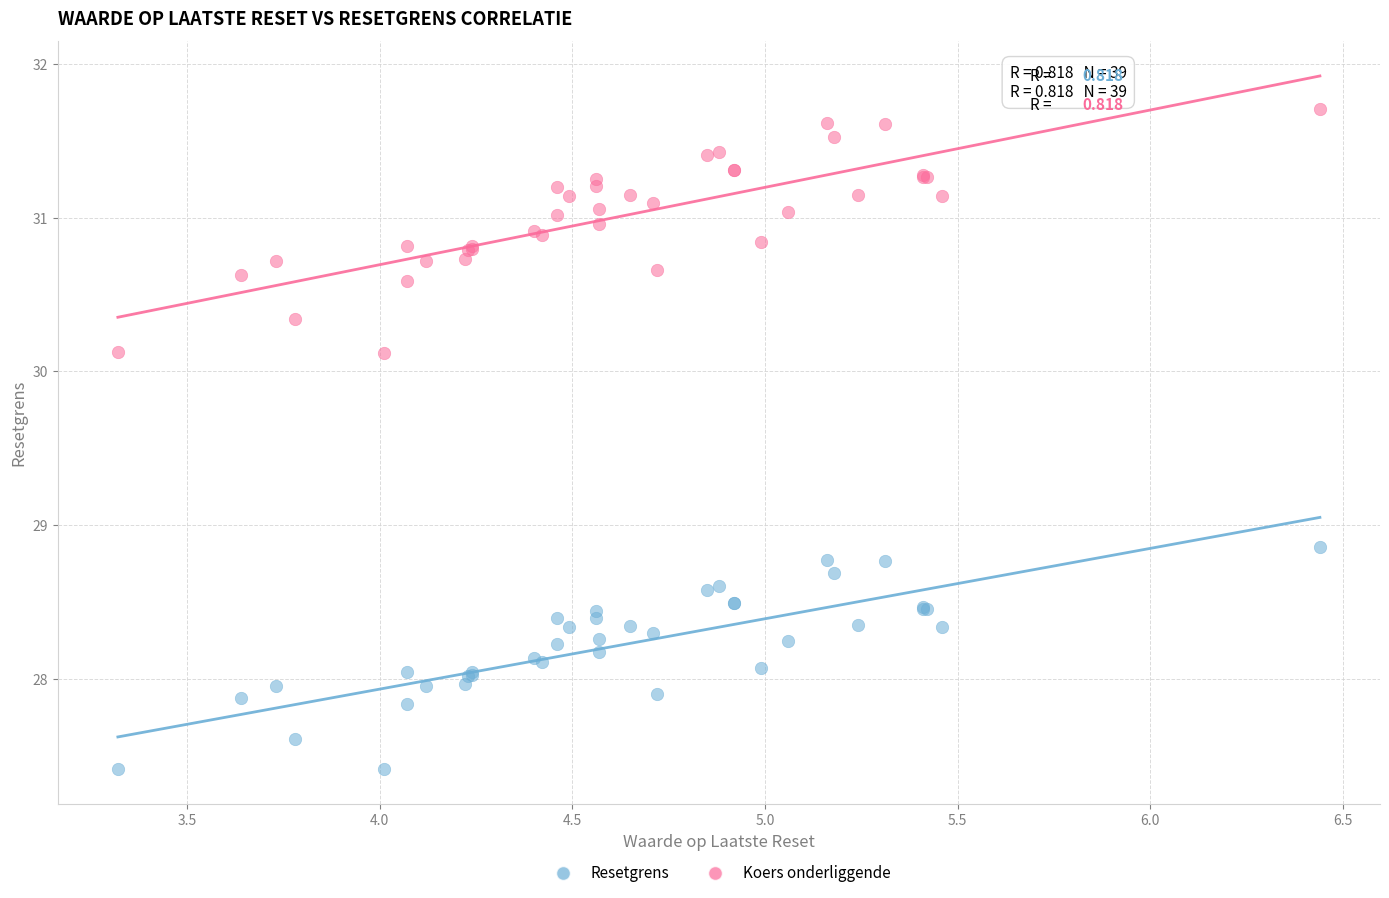

Which series has the widest spread of Y values?

Koers onderliggende